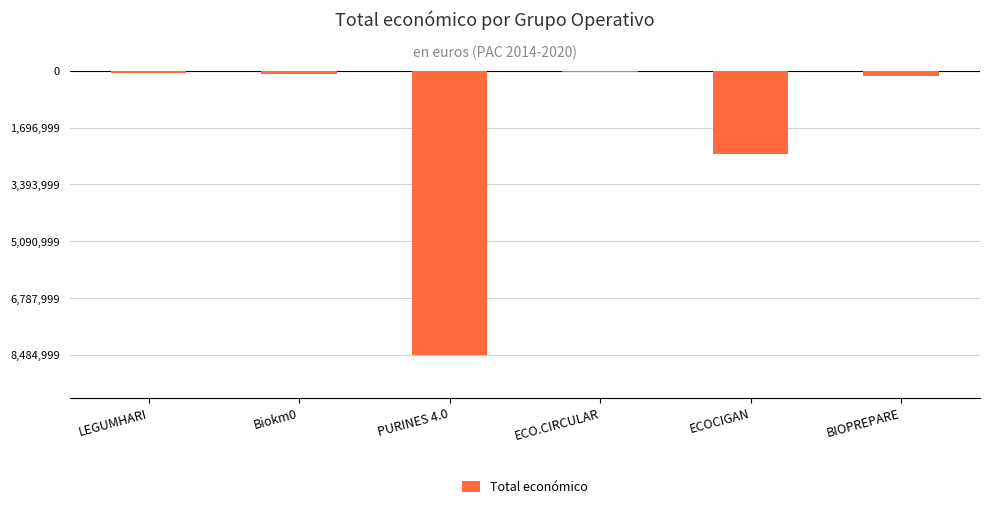

What is the difference between the values at BIOPREPARE and ECOCIGAN?

2311790